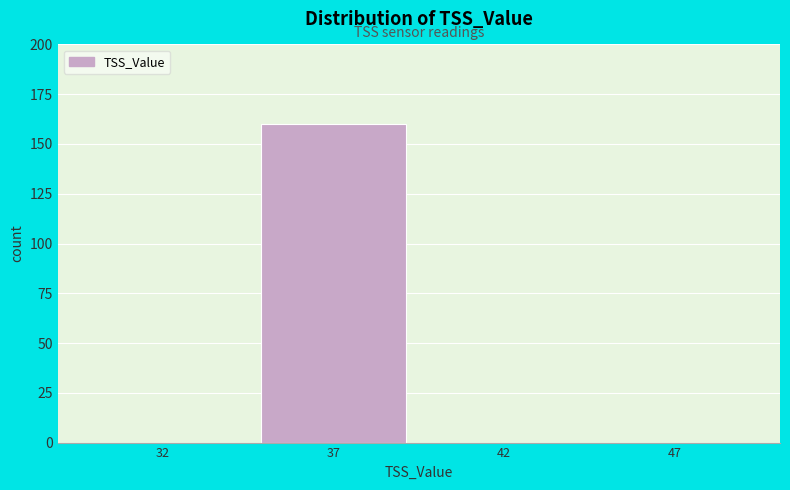

Reading left to right, extract all data points from this chart.

32=0	37=160	42=0	47=0